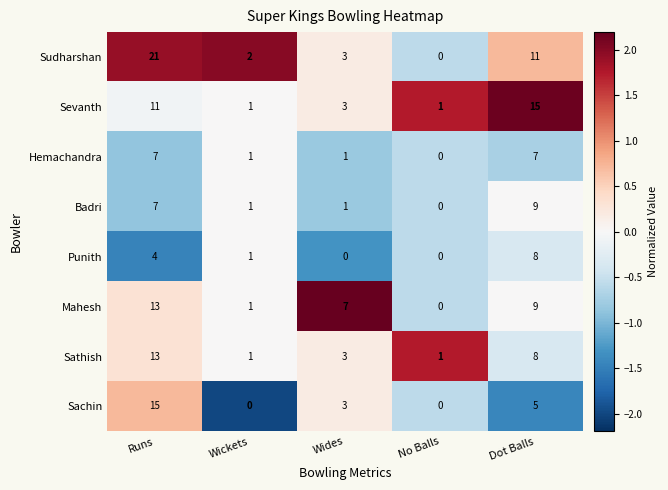

Is it true that Hemachandra equals 5 at Runs?

False